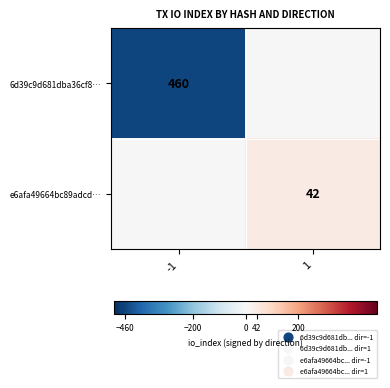

What is the difference between the highest and lowest values at 1?

42